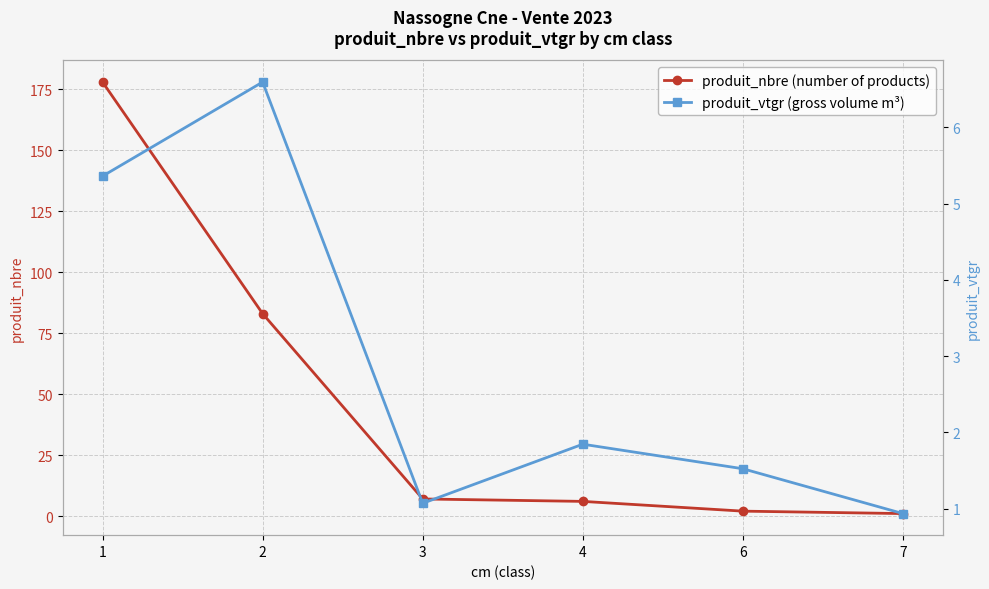

Is it true that produit_vtgr (gross volume m³) equals 9.8 at 2?

False